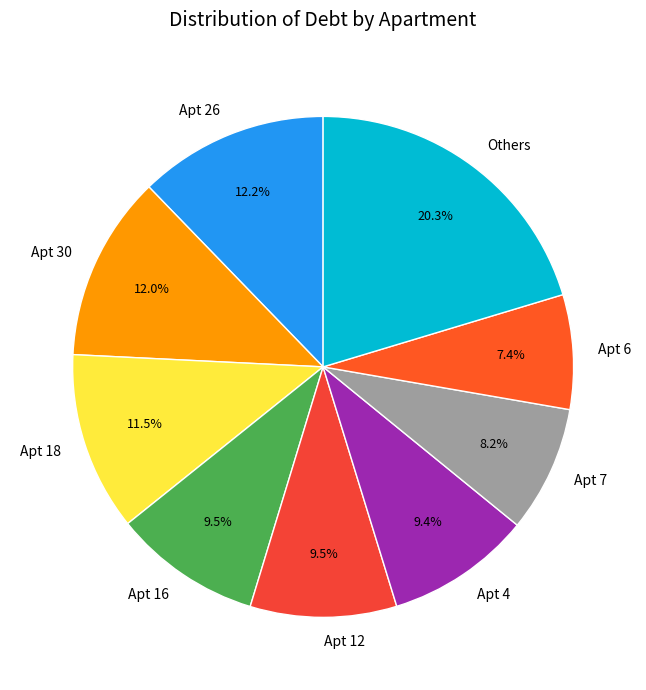

How many slices are in this pie chart?

9